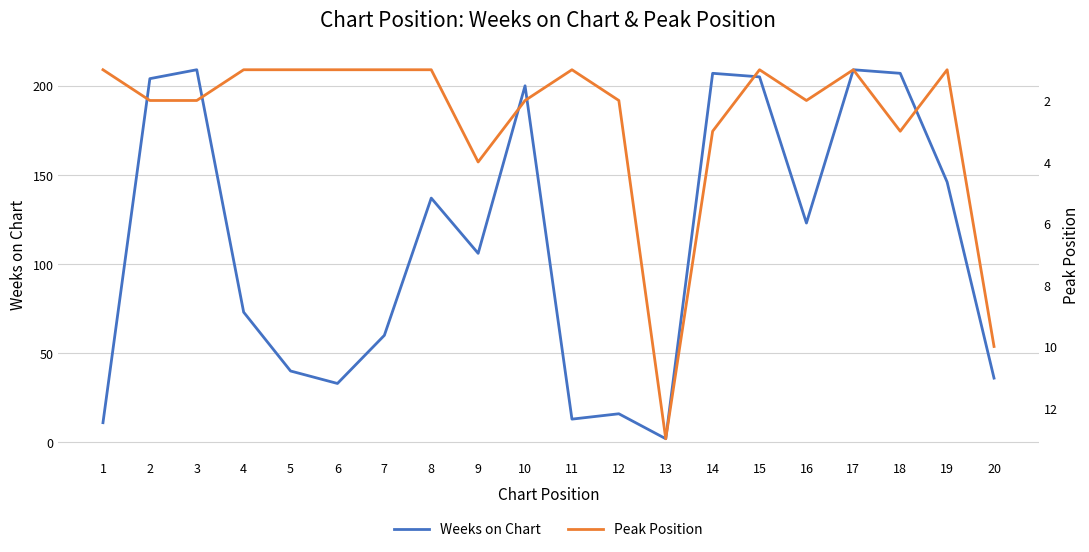

What is the spread (max minus min) of values at 18?

204